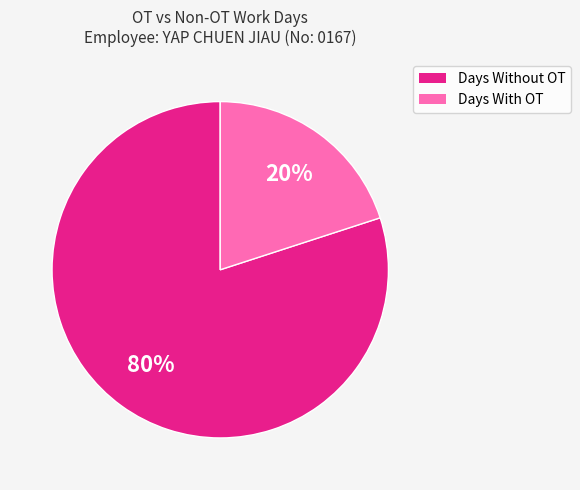

Is there a majority slice in this chart?

Yes